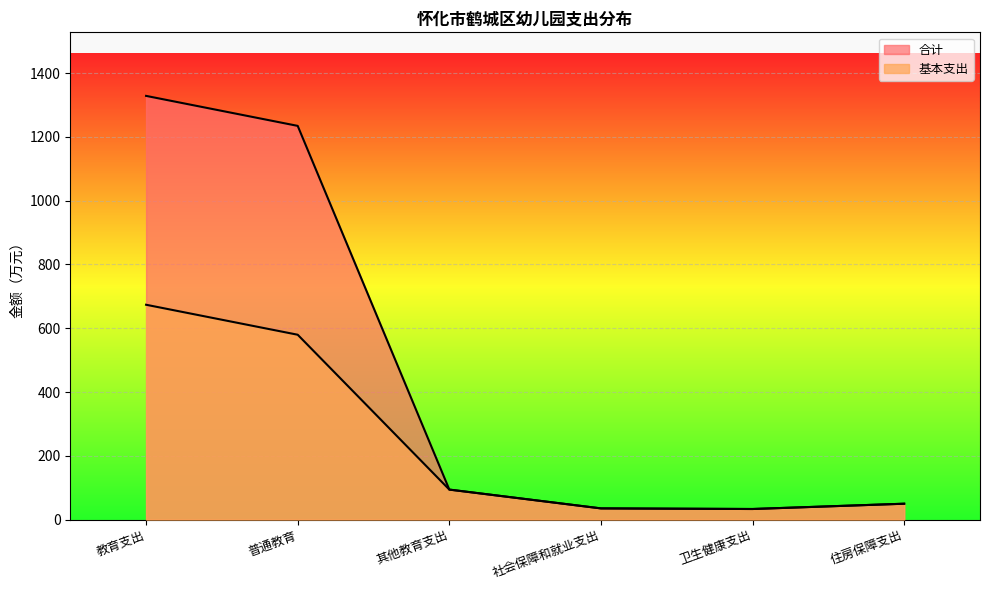

At how many categories does at least one series exceed 905?

2